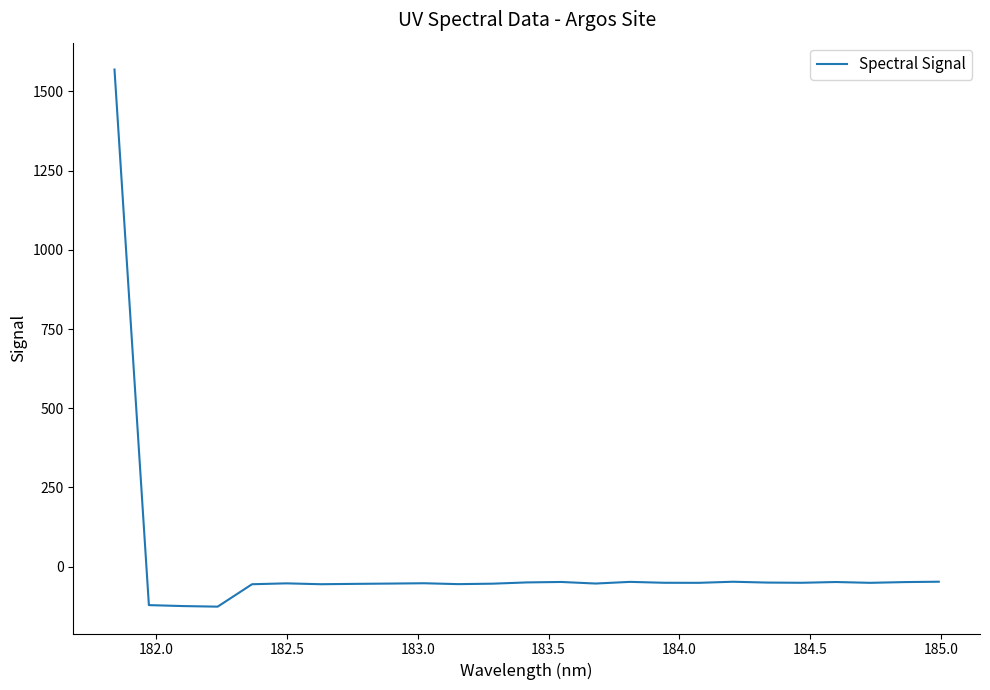

Is this an area chart (filled region under the line)?

No